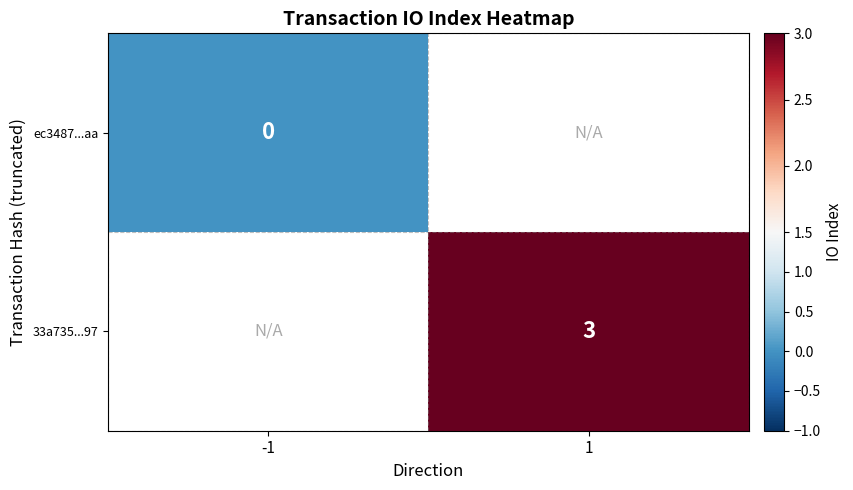

The value of 33a735...97 at 1 is 3. True or false?

True